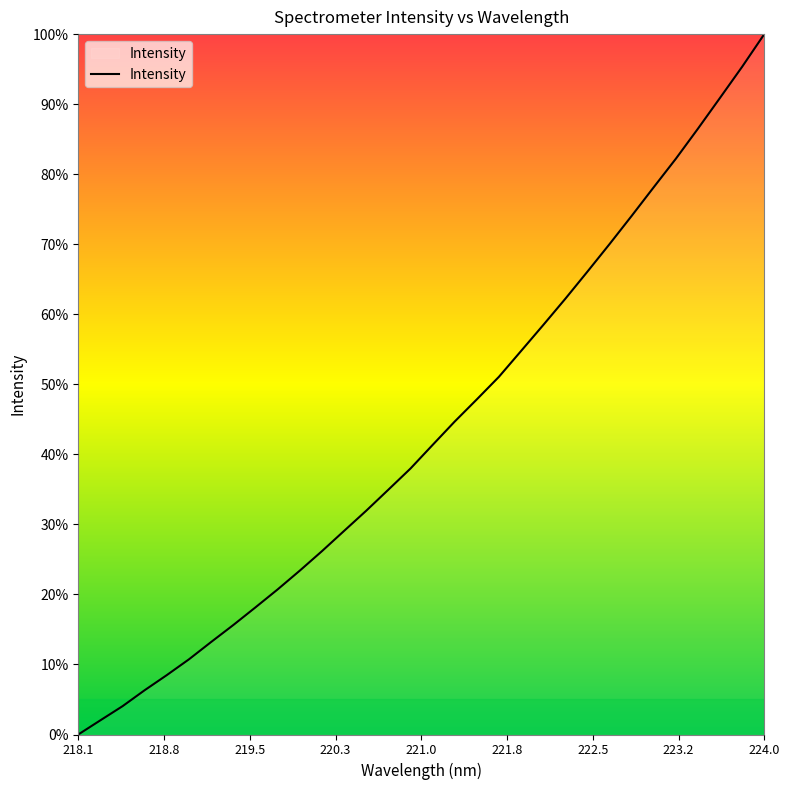

What is the difference between the maximum and minimum values?

100.0